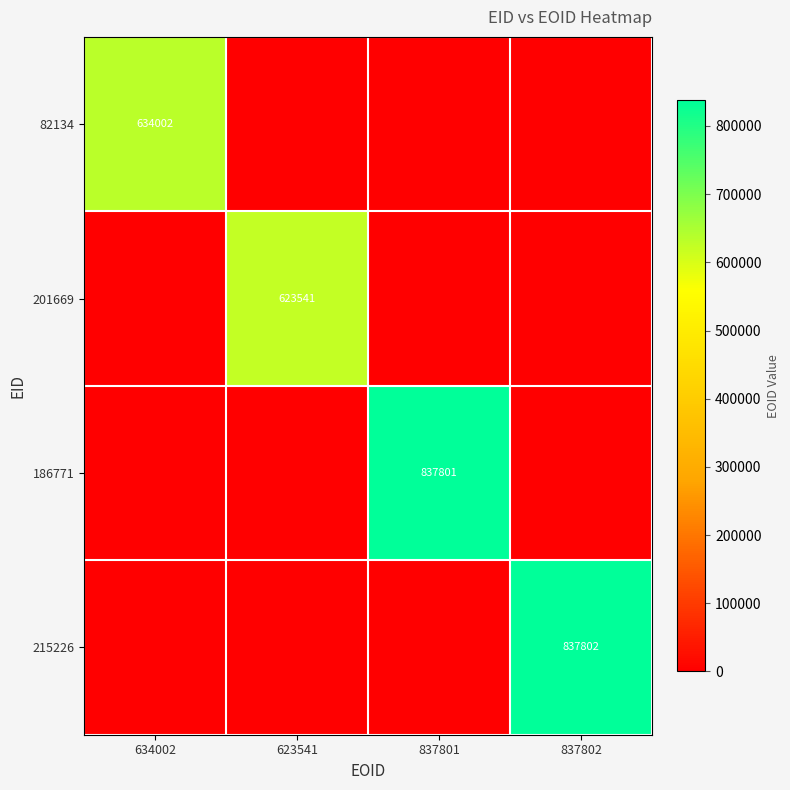

Is it true that 82134 equals 422092 at 634002?

False